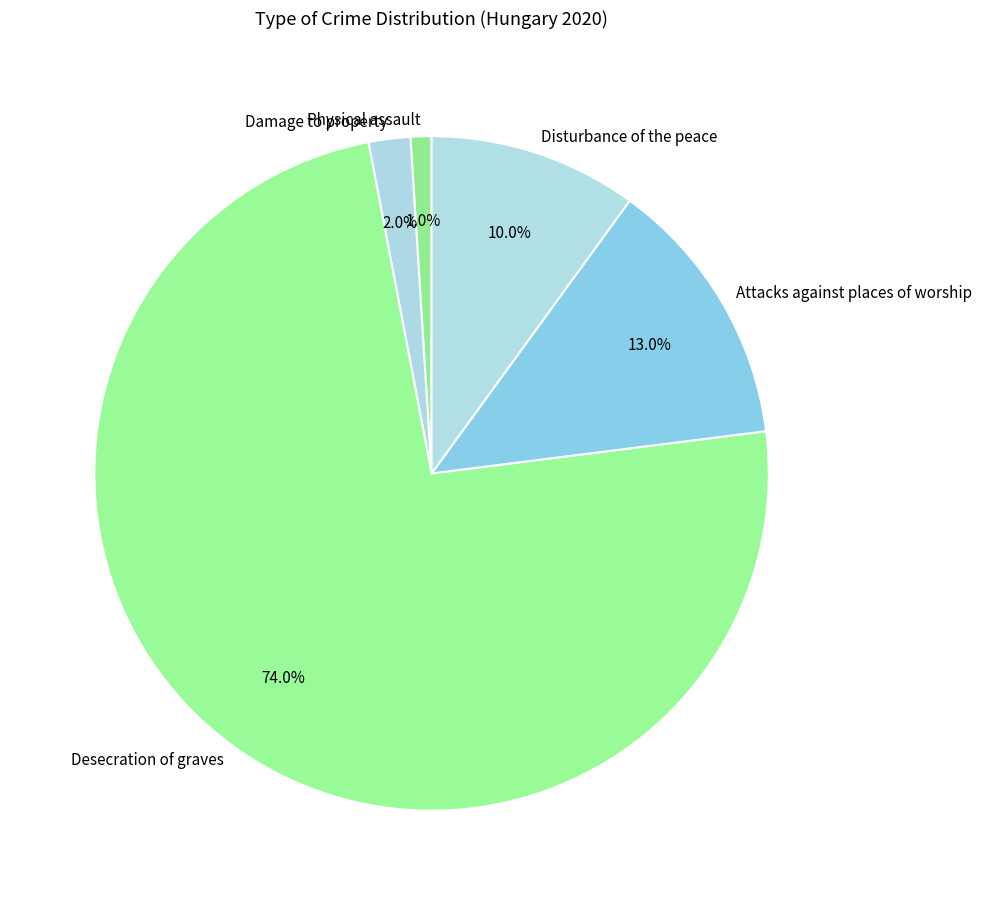

To the nearest percent, what percentage of the pie is Damage to property?

2%